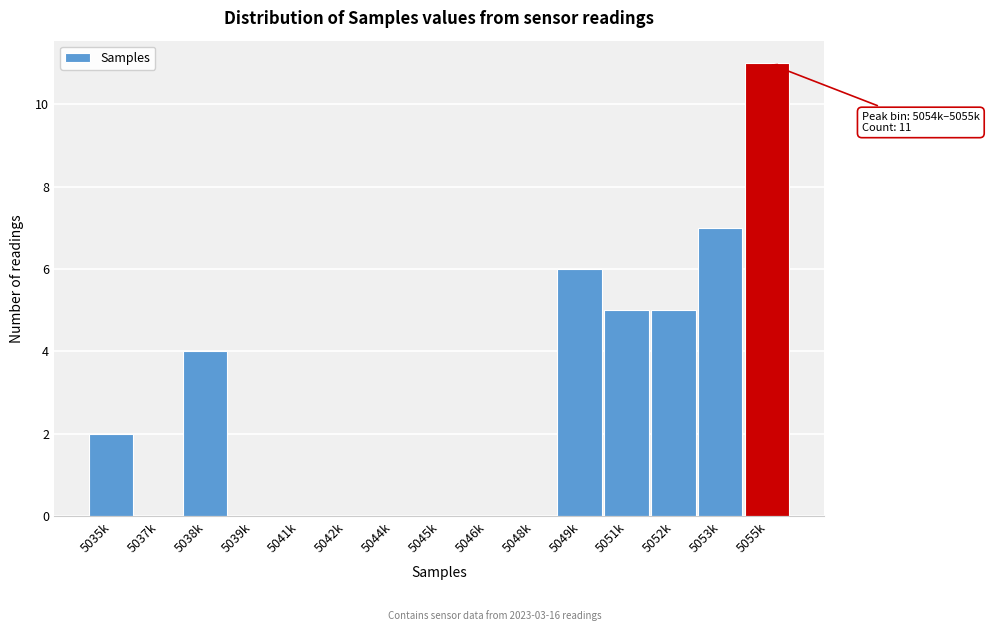

Reading left to right, extract all data points from this chart.

5035k=2	5037k=0	5038k=4	5039k=0	5041k=0	5042k=0	5044k=0	5045k=0	5046k=0	5048k=0	5049k=6	5051k=5	5052k=5	5053k=7	5055k=11